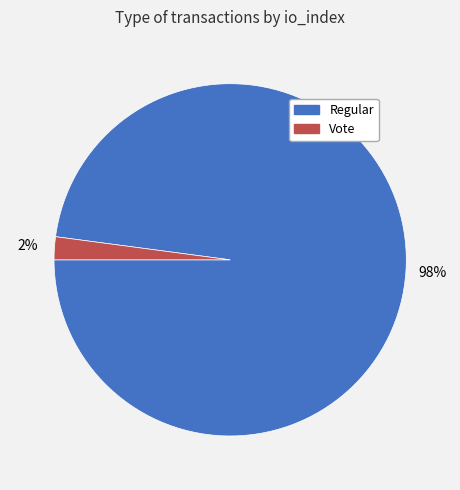

Is there a majority slice in this chart?

Yes